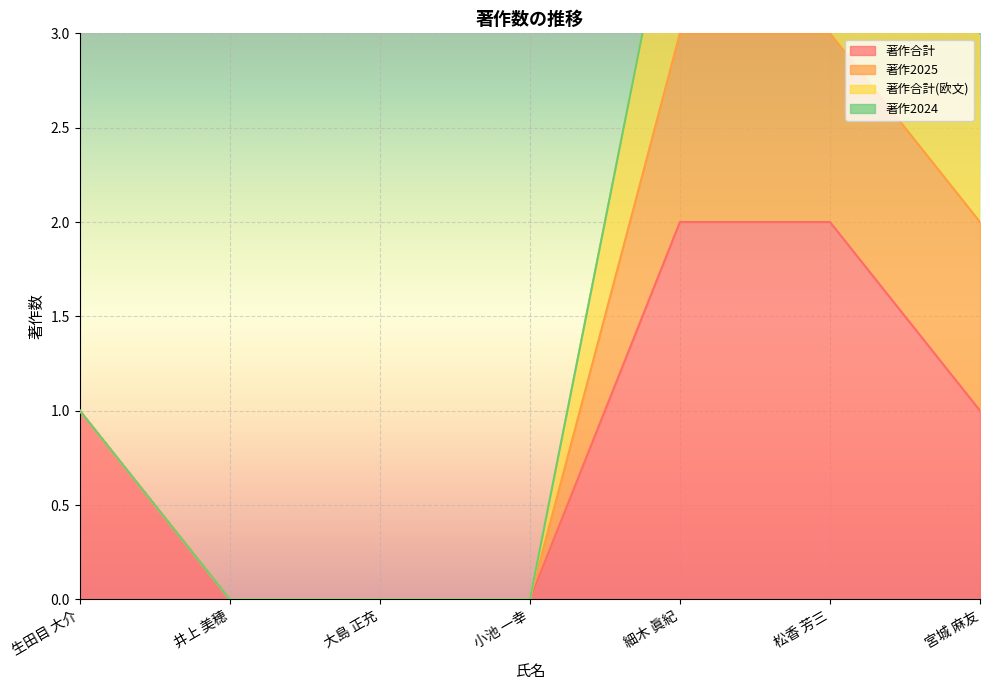

Does the chart display data point markers on the line(s)?

No